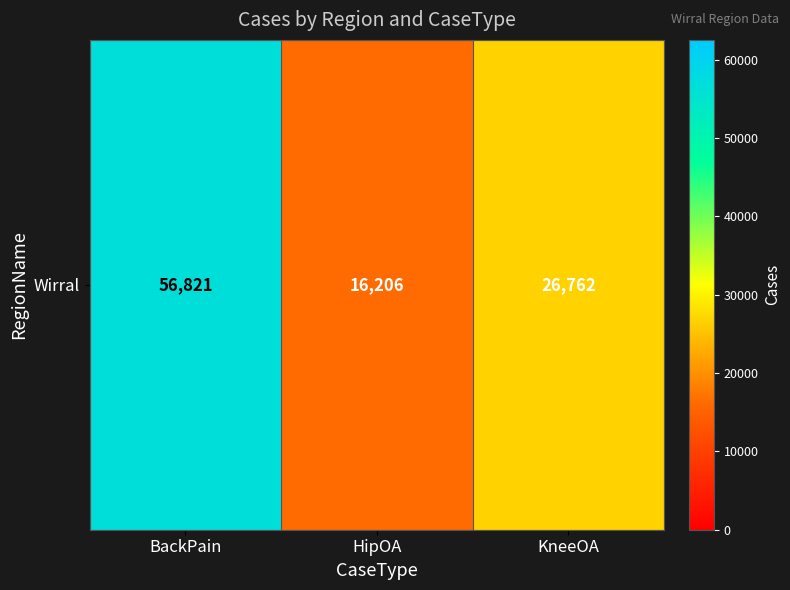

Rank the categories by value from lowest to highest.

HipOA, KneeOA, BackPain